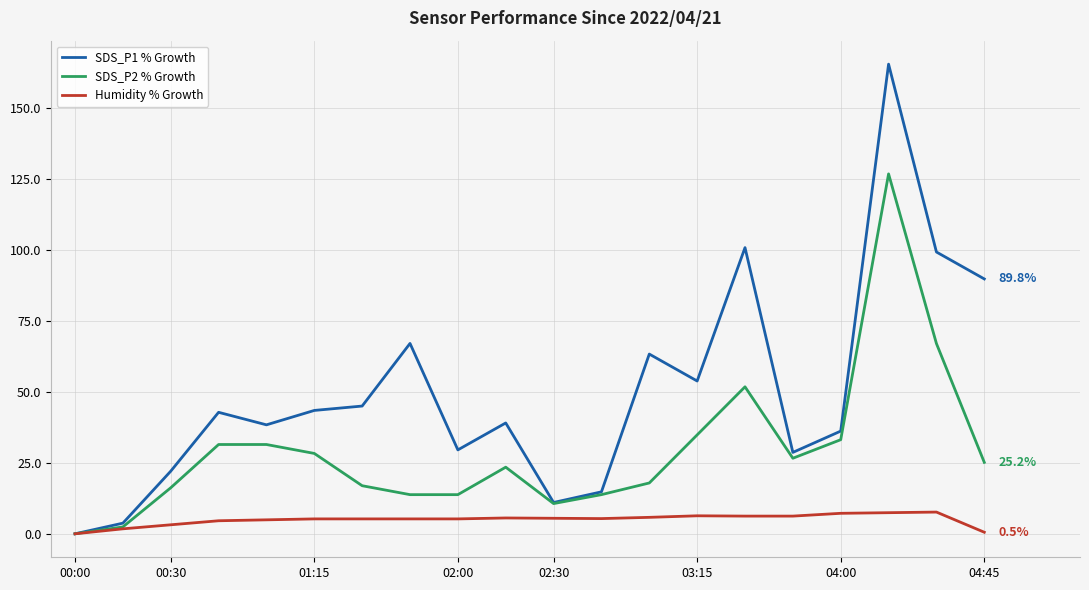

Does the chart have visible grid lines?

Yes